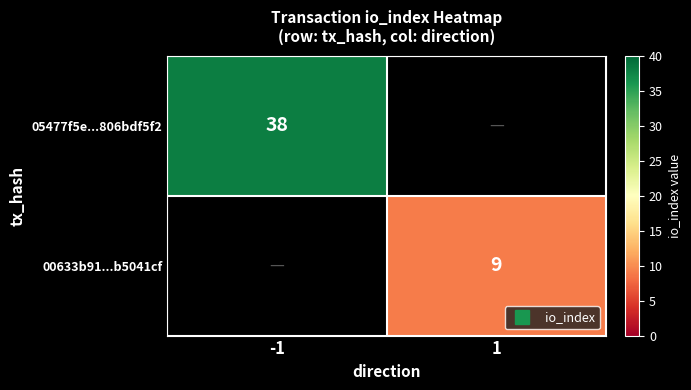

The value of 00633b91...b5041cf at -1 is 0. True or false?

True